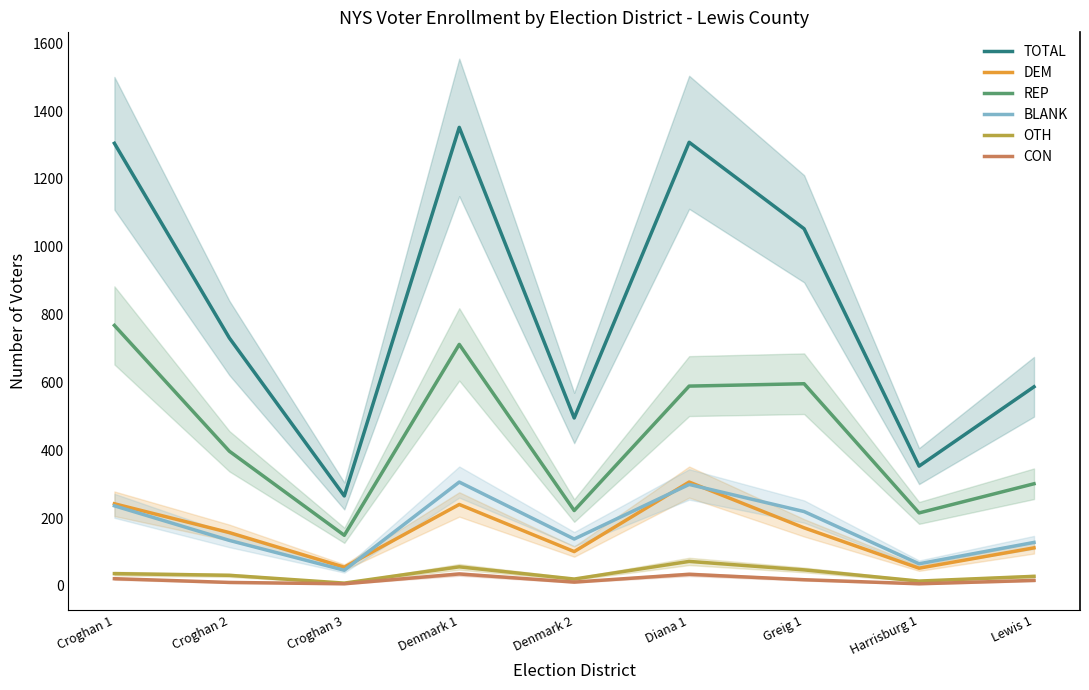

True or false: BLANK has more than 0 interior local peaks.

True